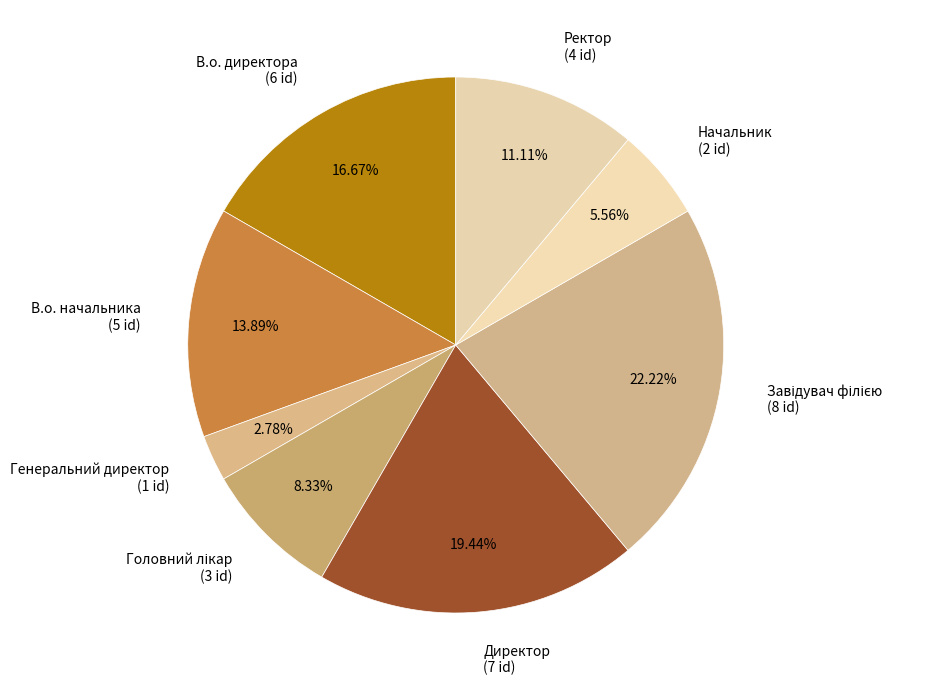

Which category has the smallest portion of the pie?

Генеральний директор